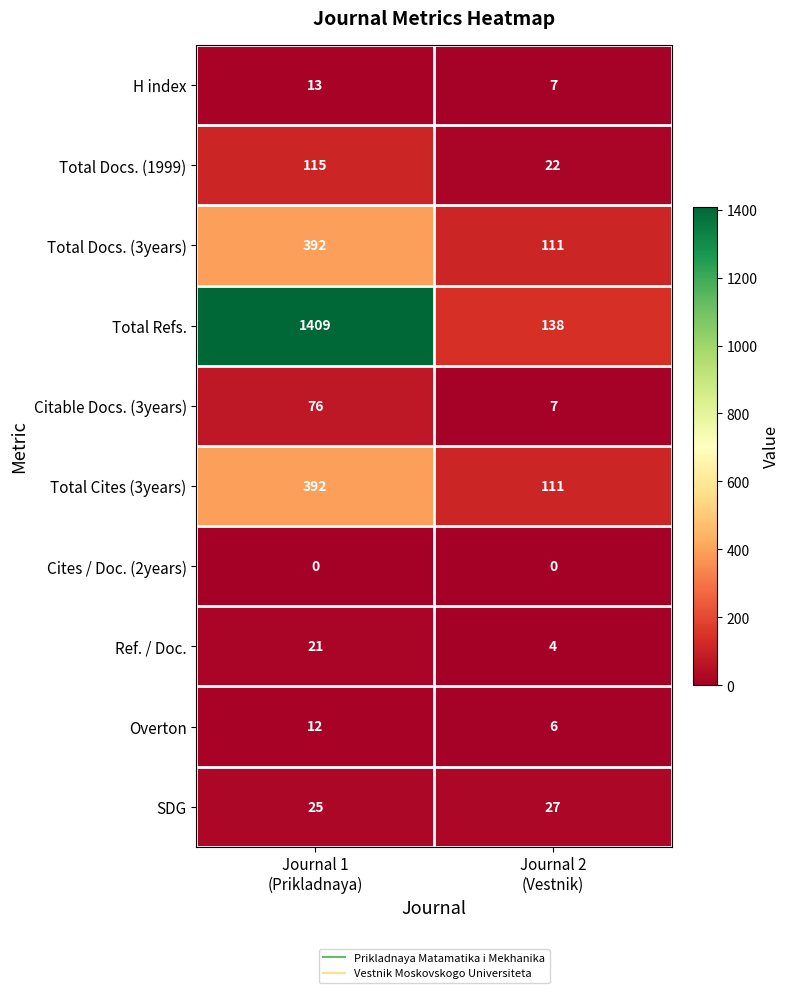

What is the difference between the maximum and minimum values in the Total Cites (3years) series?

281